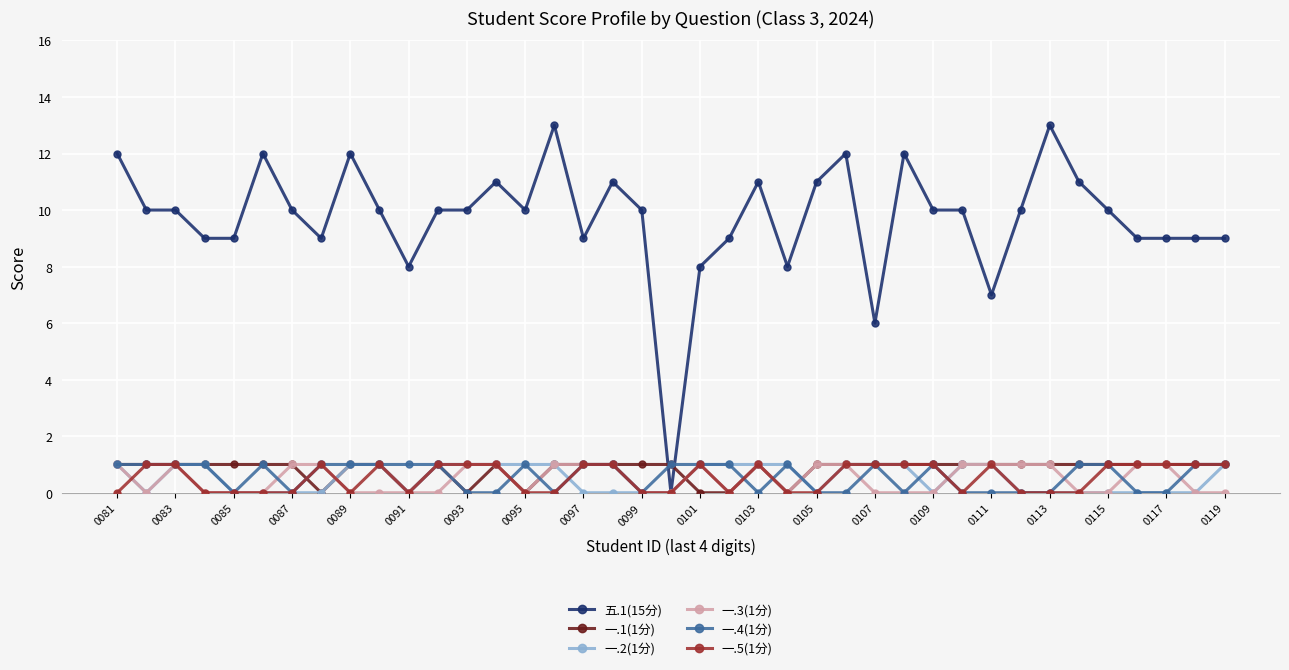

Reading left to right, transcribe all the data shown in this chart.

五.1(15分): 12	10	10	9	9	12	10	9	12	10	8	10	10	11	10	13	9	11	10	0	8	9	11	8	11	12	6	12	10	10	7	10	13	11	10	9	9	9	9
一.1(1分): 1	1	1	1	1	1	1	0	1	1	0	1	0	1	0	1	1	1	1	1	0	0	1	0	1	1	1	1	1	1	1	1	1	1	1	1	1	1	1
一.2(1分): 1	0	1	1	0	0	0	0	1	1	0	1	1	1	1	1	0	0	0	0	1	1	1	1	0	1	1	1	0	1	1	0	0	0	0	0	0	0	1
一.3(1分): 1	0	1	0	0	0	1	1	0	0	0	0	1	1	0	1	1	1	0	0	1	0	1	0	1	1	0	0	0	1	1	1	1	0	0	1	1	0	0
一.4(1分): 1	1	1	1	0	1	0	1	1	1	1	1	0	0	1	0	1	1	0	1	1	1	0	1	0	0	1	0	1	0	0	0	0	1	1	0	0	1	1
一.5(1分): 0	1	1	0	0	0	0	1	0	1	0	1	1	1	0	0	1	1	0	0	1	0	1	0	0	1	1	1	1	0	1	0	0	0	1	1	1	1	1